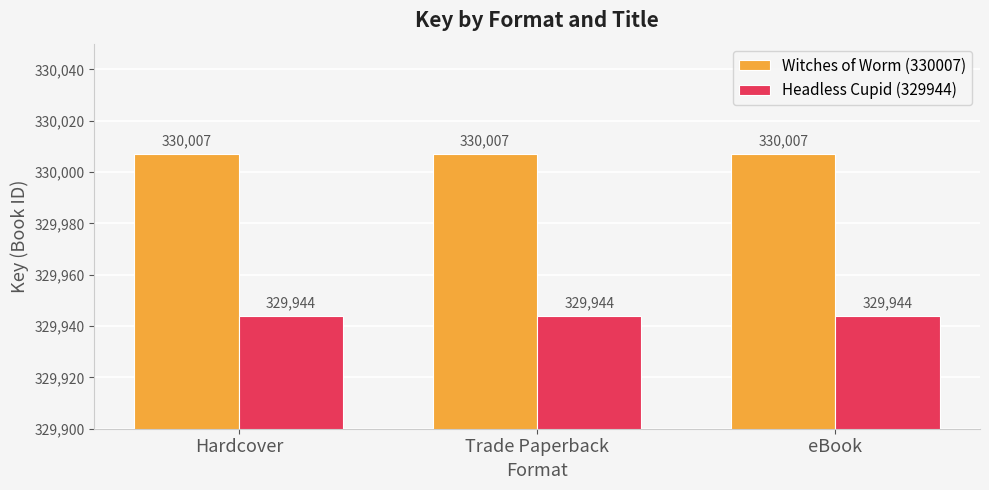

What is the maximum value for Witches of Worm (330007)?

330007